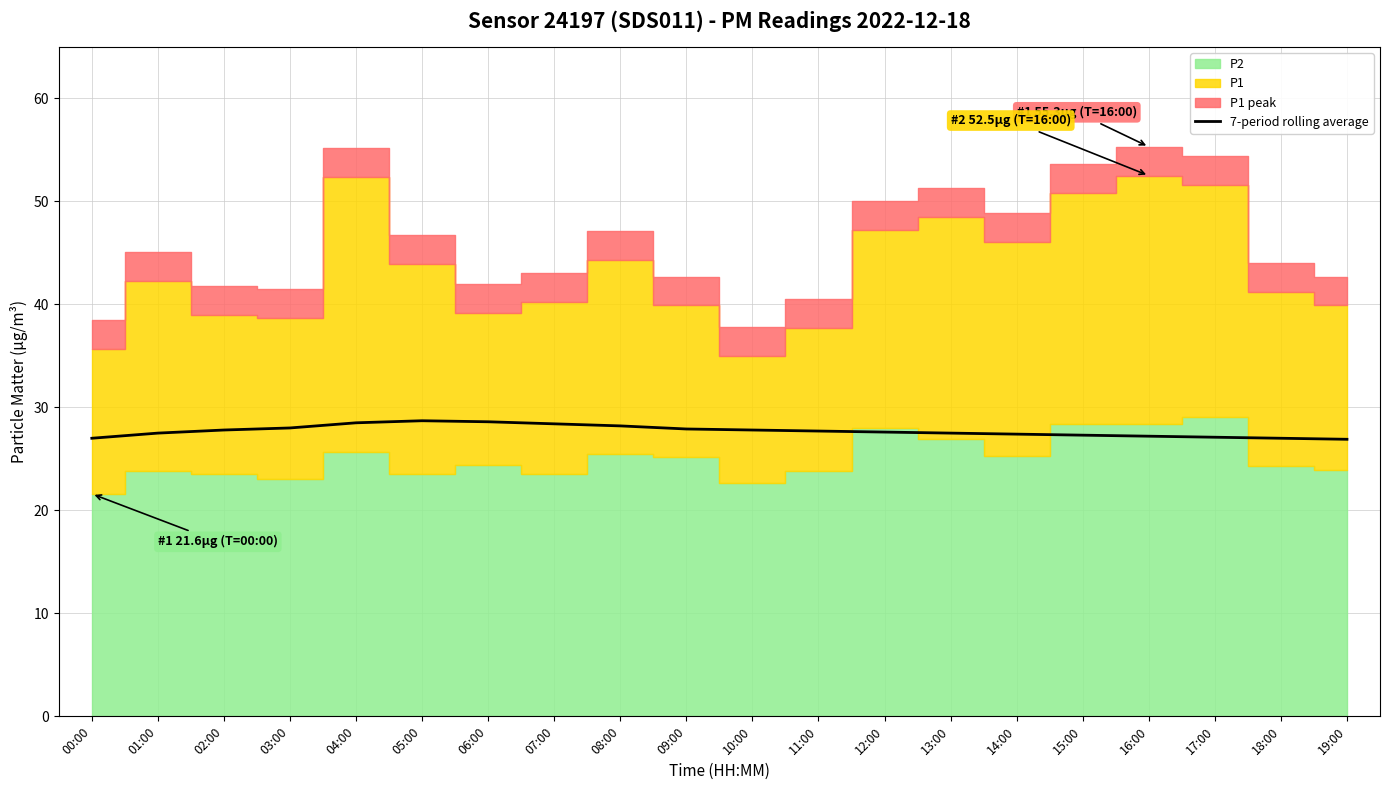

What is the sum of all values?

554.1